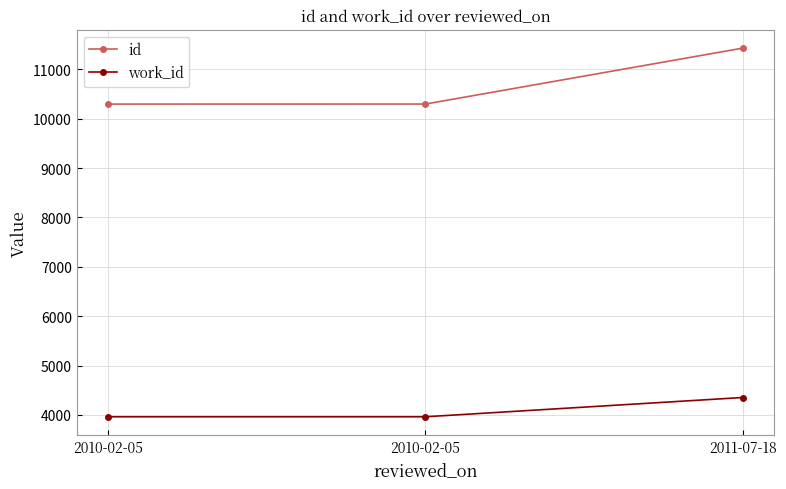

What is the approximate value of id at 2010-02-05, to the nearest 50?

10300